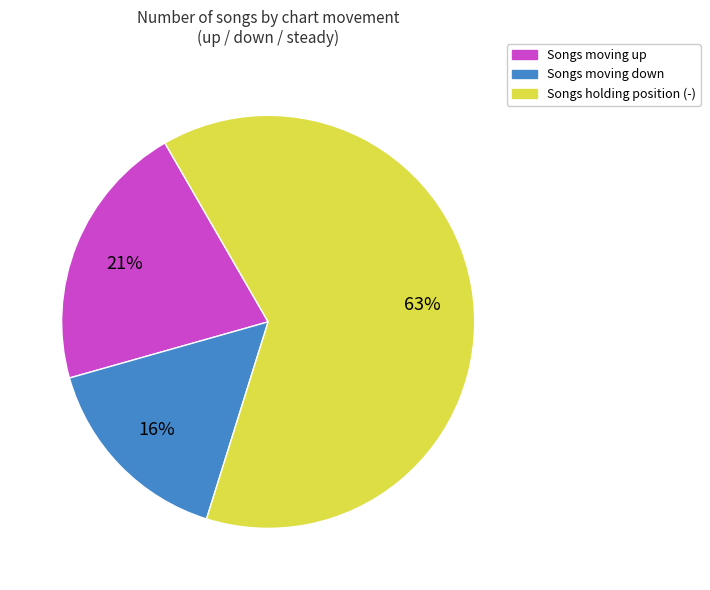

To the nearest percent, what is the average slice percentage?

33%